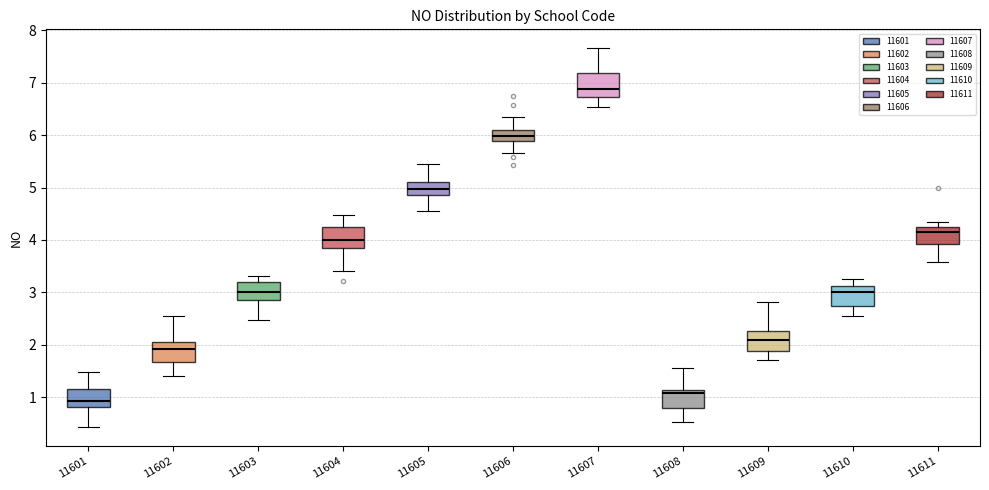

Where is the upper edge of the box at x = 11603 on the y-axis? The values are not printed on the chart, so give them approximately, as read against the axis.

3.2